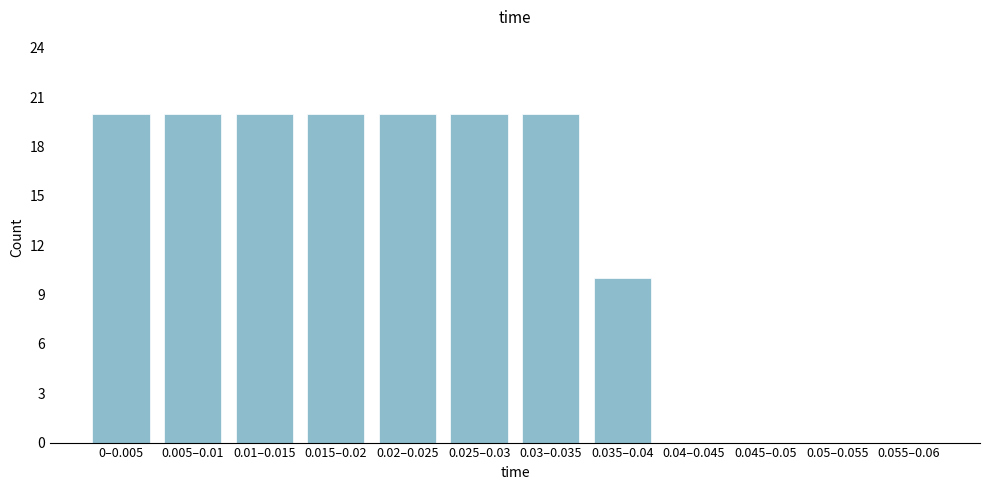

Reading right to left, transcribe all the data shown in this chart.

0.055–0.06=0	0.05–0.055=0	0.045–0.05=0	0.04–0.045=0	0.035–0.04=10	0.03–0.035=20	0.025–0.03=20	0.02–0.025=20	0.015–0.02=20	0.01–0.015=20	0.005–0.01=20	0–0.005=20